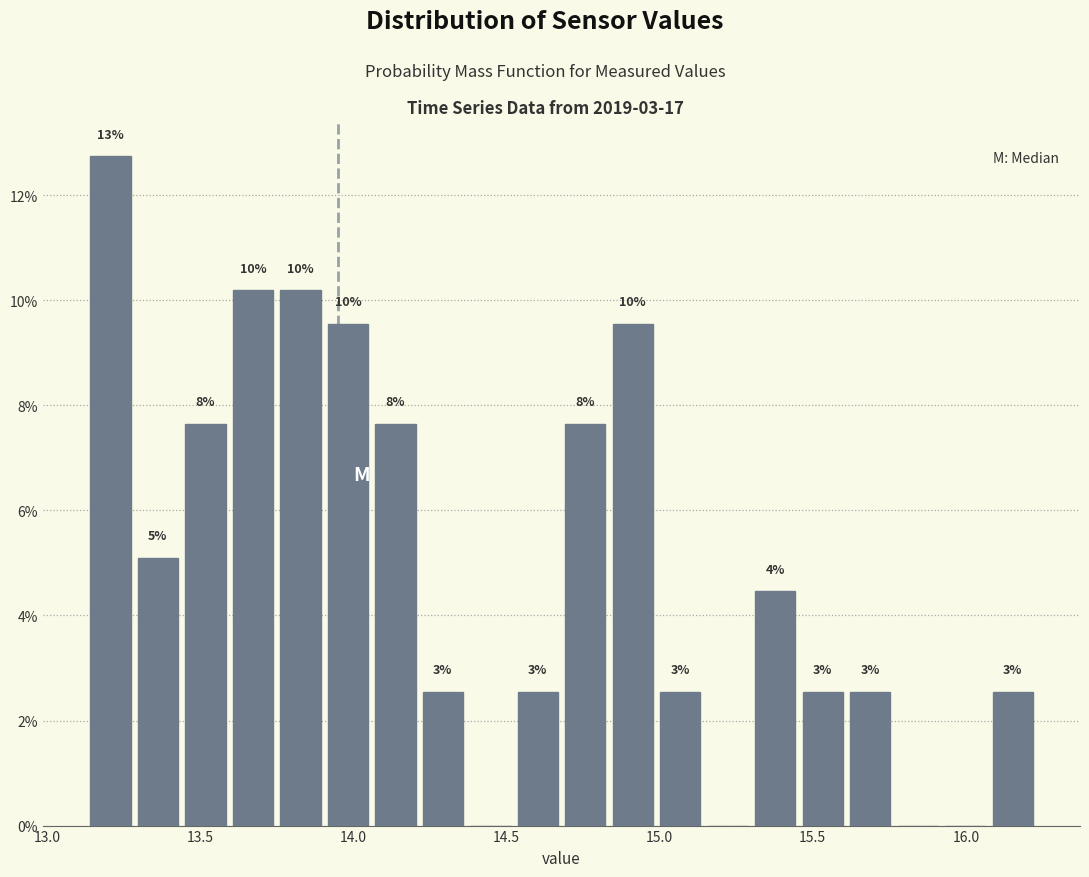

Read against the x-axis, roughly where is the centre of the tallest bar?

13.20